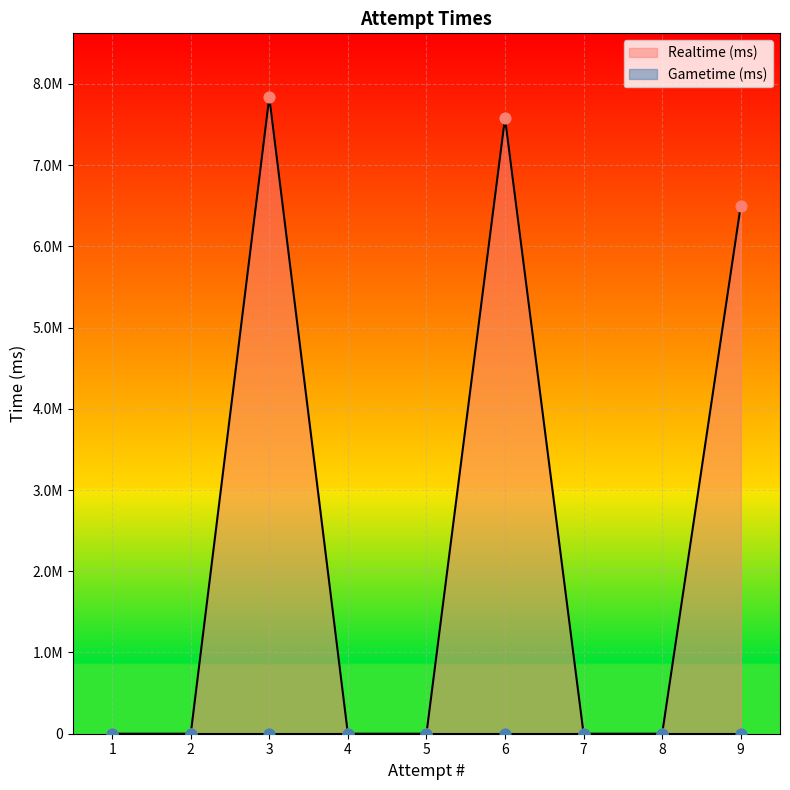

What is the change in value from 7 to 6?

+7580472